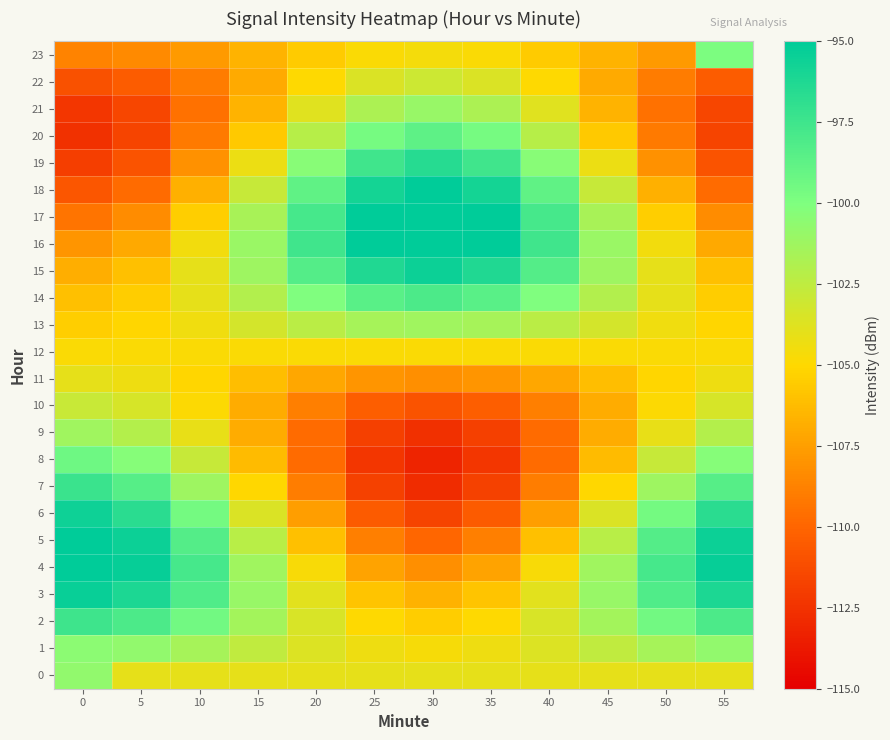

How many categories are shown in the chart?

12